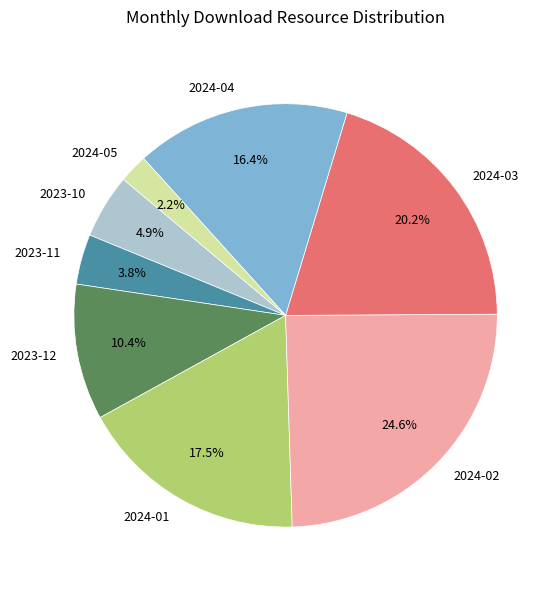

Rank the categories by value from highest to lowest.

2024-02, 2024-03, 2024-01, 2024-04, 2023-12, 2023-10, 2023-11, 2024-05